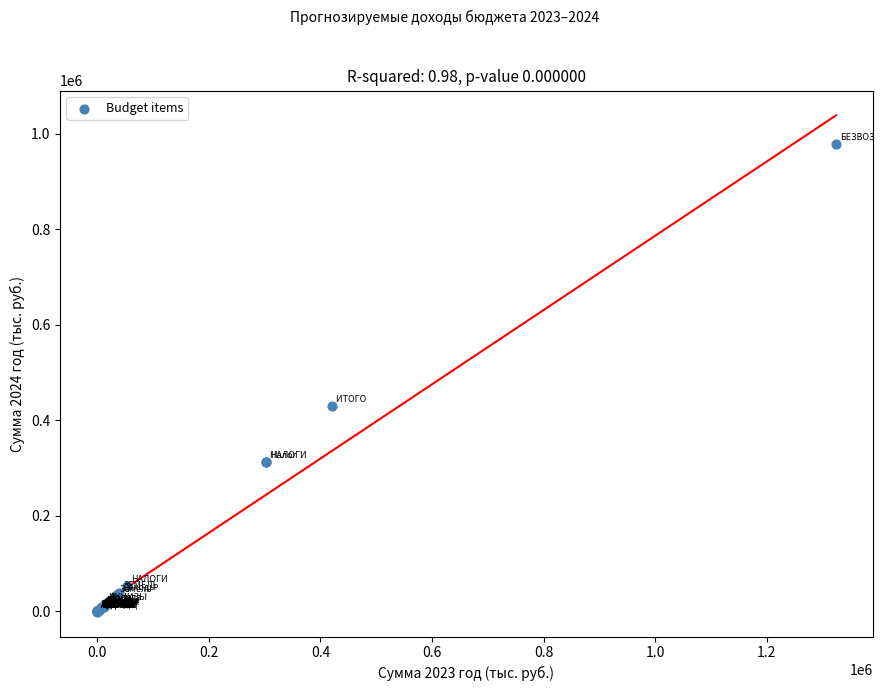

What Y value in the scatter plot is closest to 488623?

429561.8